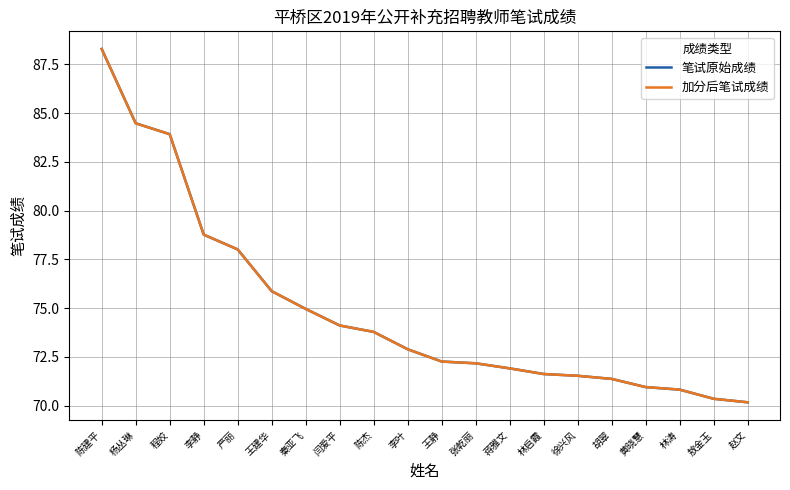

True or false: 加分后笔试成绩 and 笔试原始成绩 intersect in this chart.

False